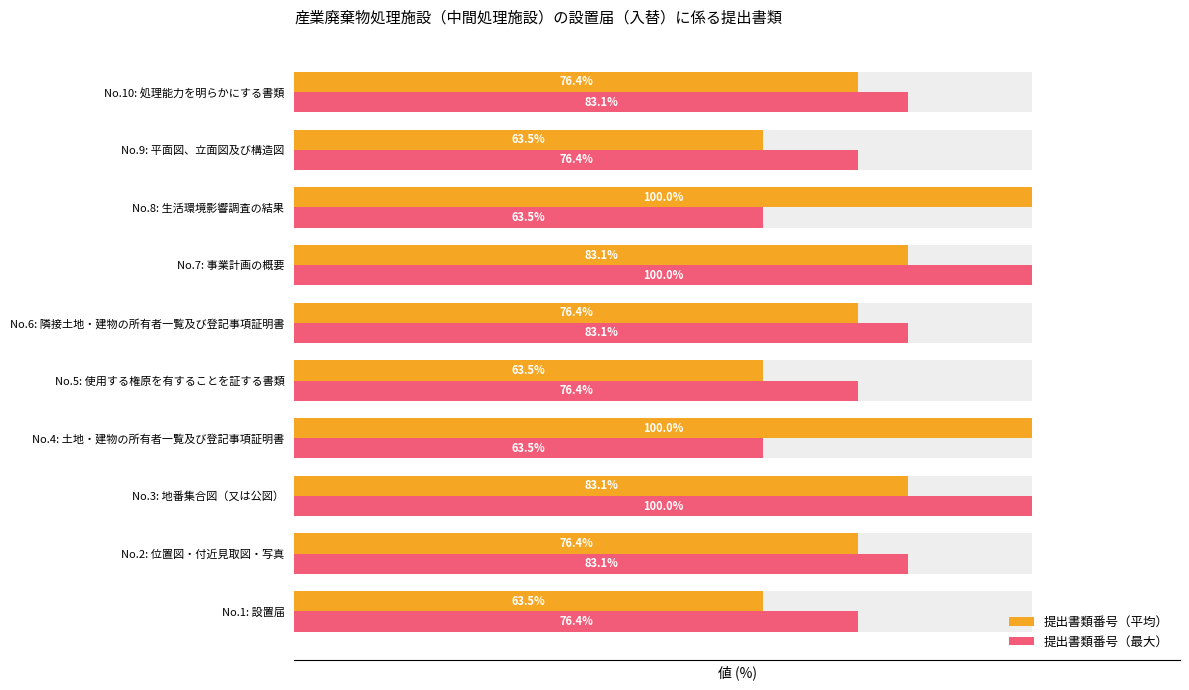

What is the difference between the maximum and minimum values in the 提出書類番号（最大） series?

36.5